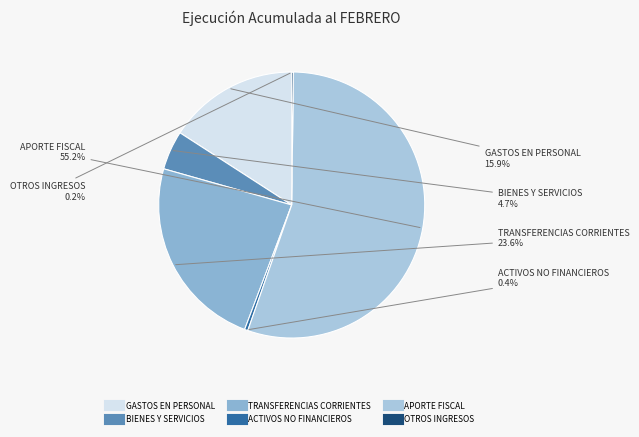

Which category has the smallest portion of the pie?

OTROS INGRESOS CORRIENTES